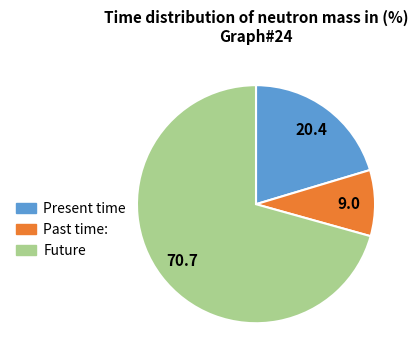

Count the number of slices in the pie.

3